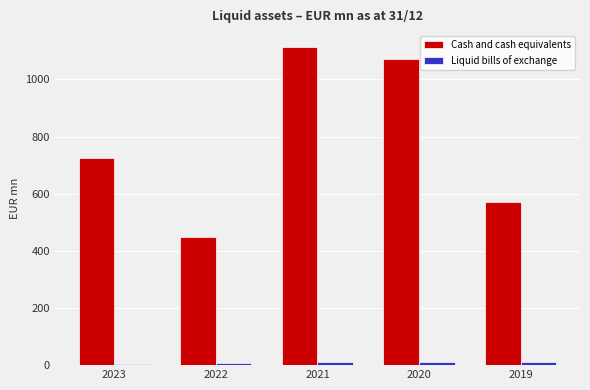

The Cash and cash equivalents series shows 608.6 at 2022. True or false?

False